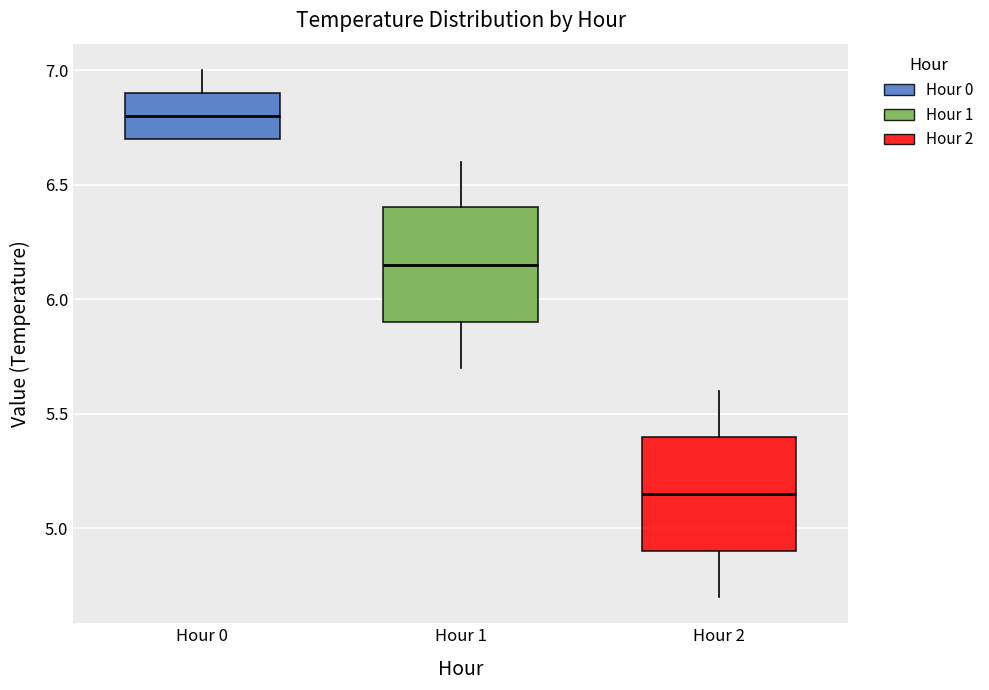

Where does the upper whisker of the box for Hour 1 end on the y-axis? The values are not printed on the chart, so give them approximately, as read against the axis.

6.60